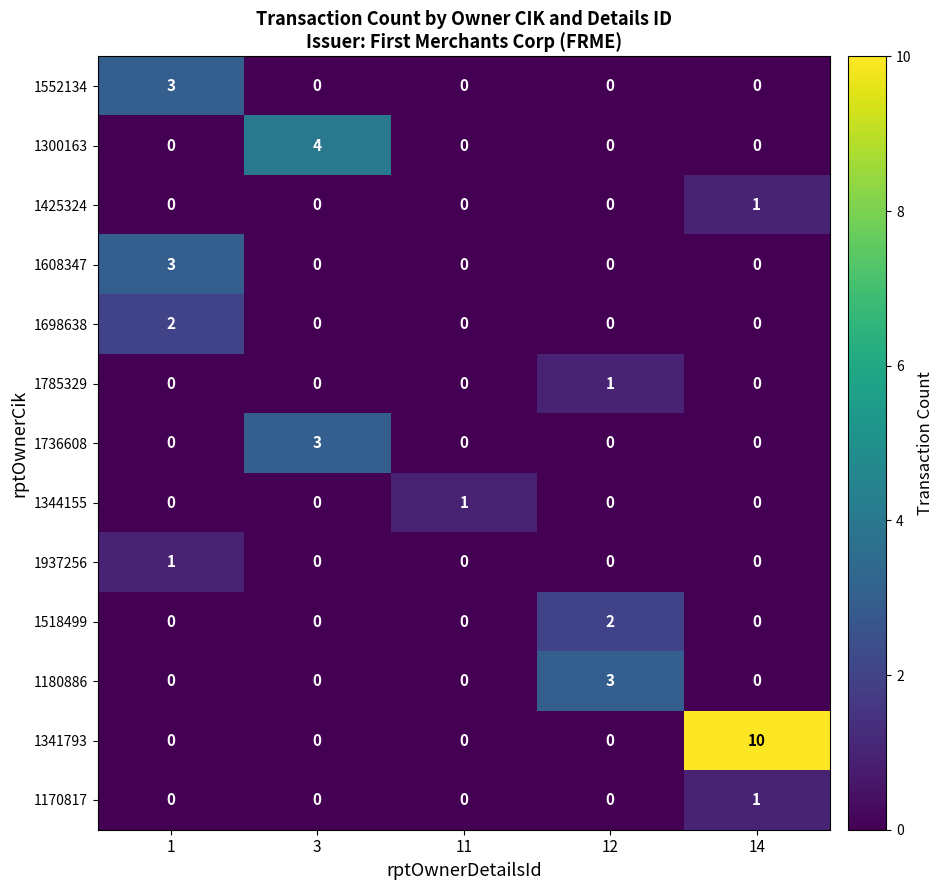

At which category is the sum across all series the highest?

14